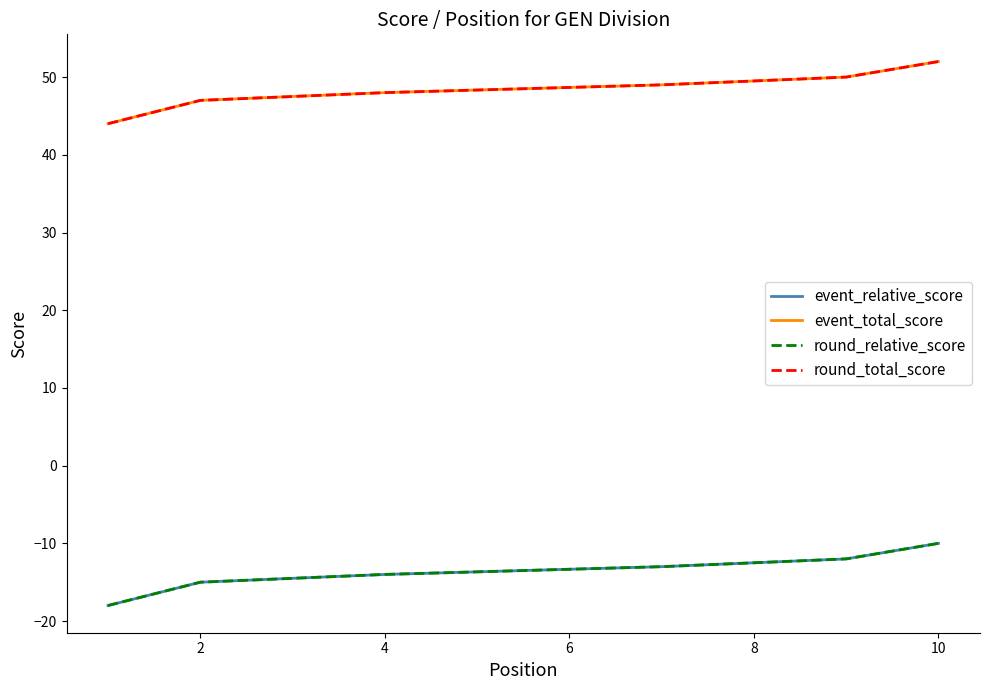

Which series changed the most between 7 and 10?

event_relative_score